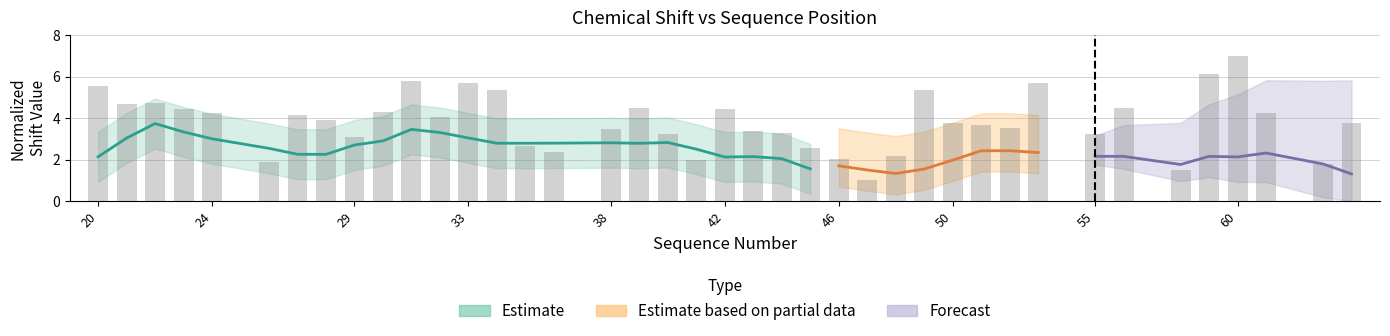

What is the difference between the maximum and minimum values?

6.0